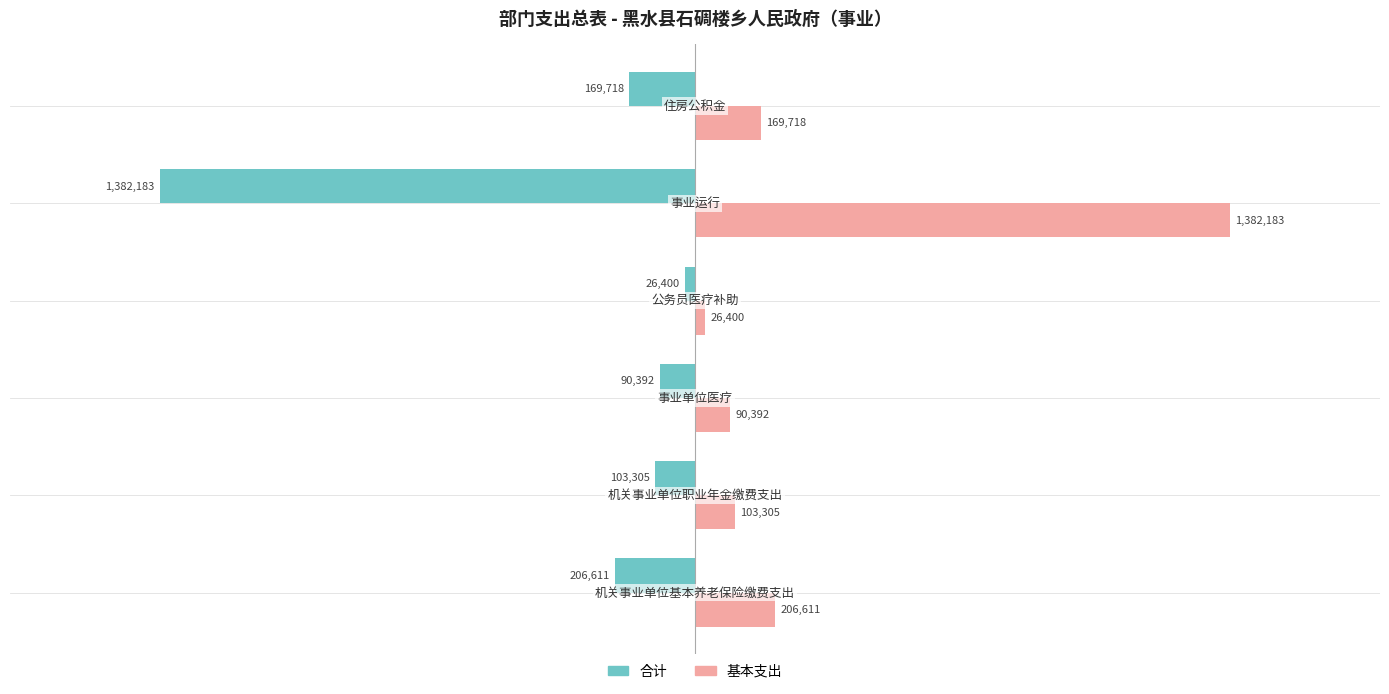

What is the difference between the maximum and minimum values in the 合计 series?

1355782.6